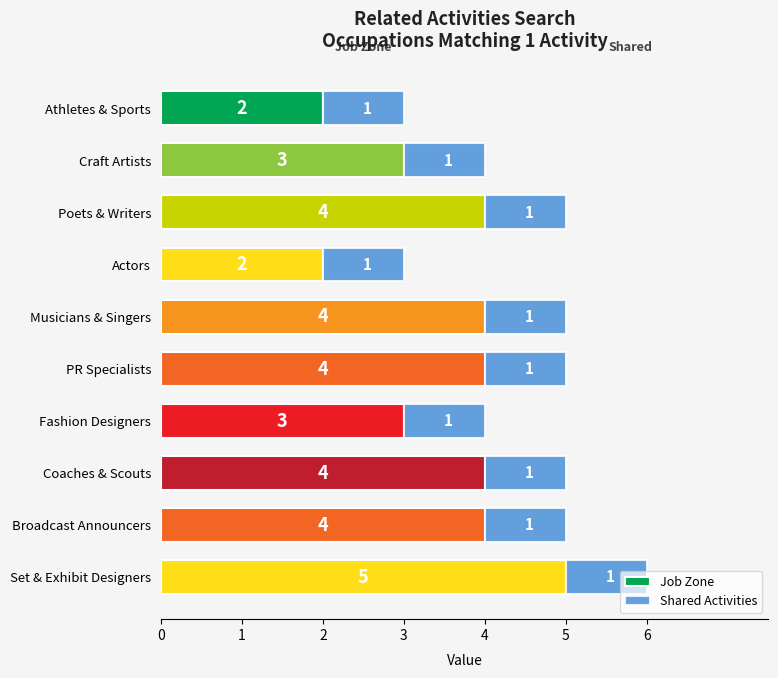

Is it true that Job Zone equals 6 at PR Specialists?

False